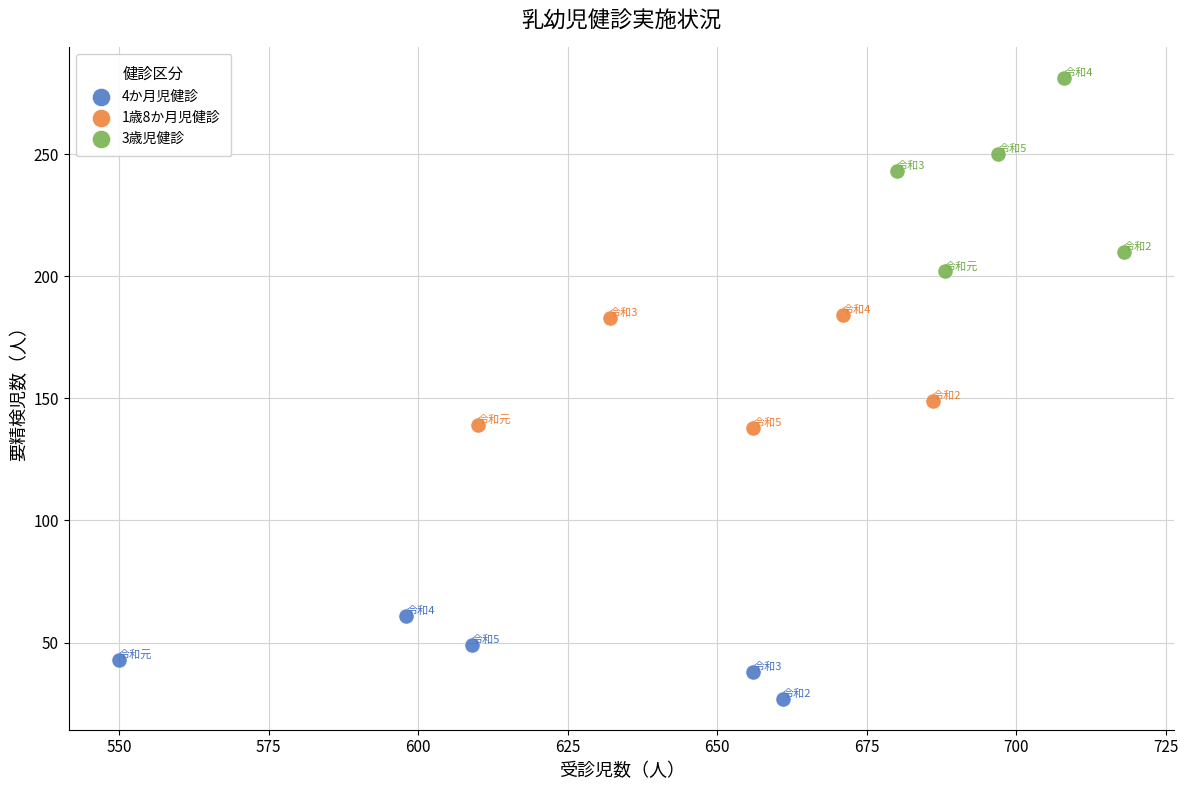

Which series has the largest Y range (max minus min)?

3歳児健診